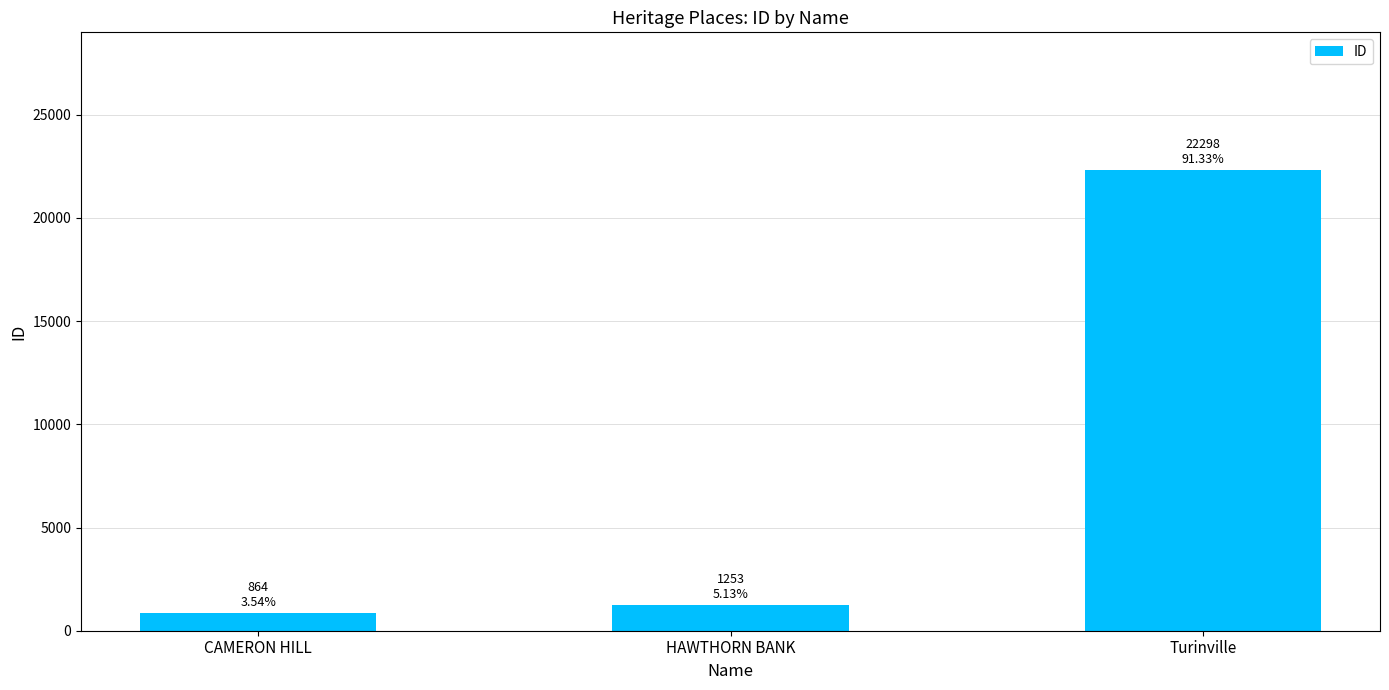

Which has a higher value, Turinville or CAMERON HILL?

Turinville